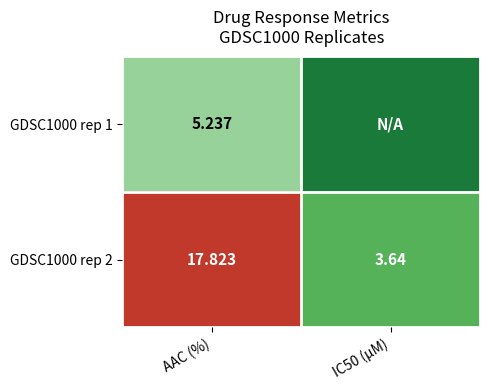

At which label does GDSC1000 rep 2 first exceed 17?

AAC (%)